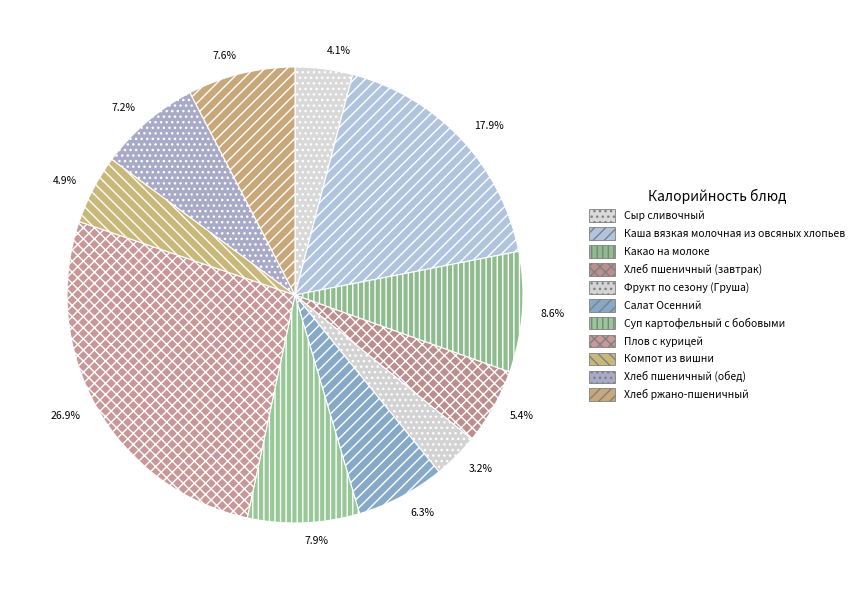

True or false: Салат Осенний accounts for 6% of the total.

True